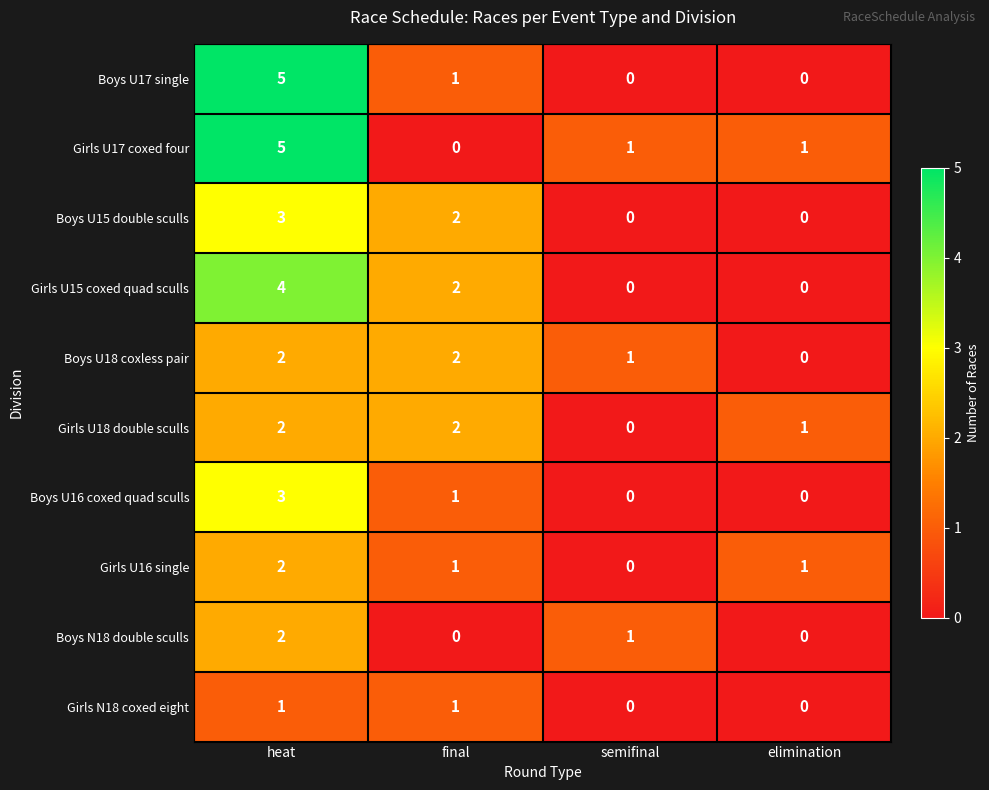

What is the total value across all series at heat?

29